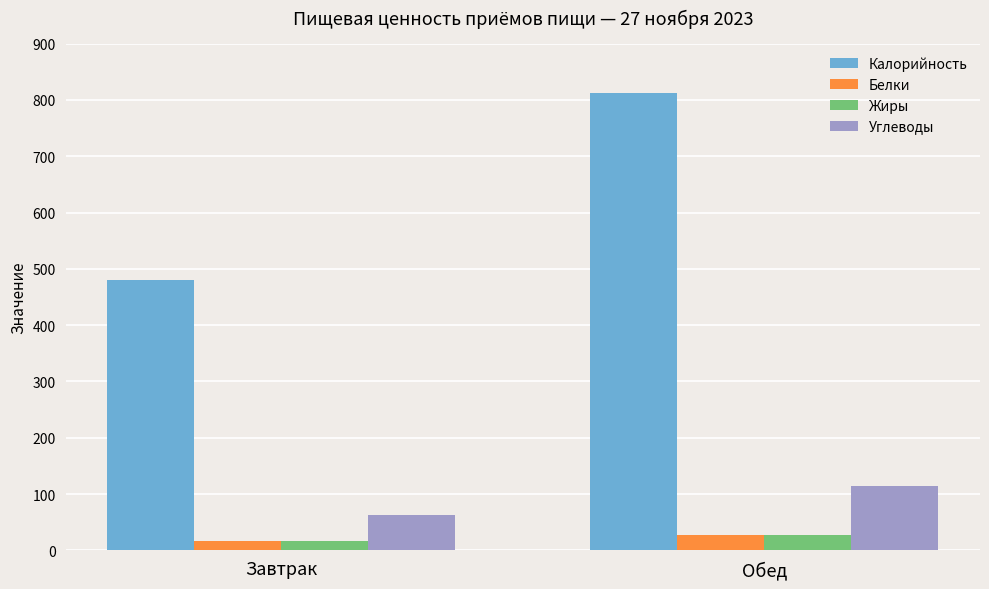

Reading left to right, extract all data points from this chart.

Калорийность: 480	813
Белки: 17	27
Жиры: 17	27
Углеводы: 63	114